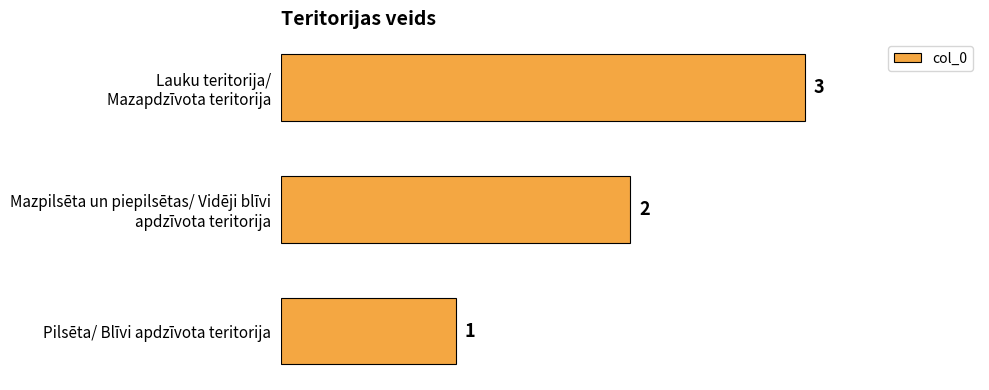

How many values are between 1 and 3?

3